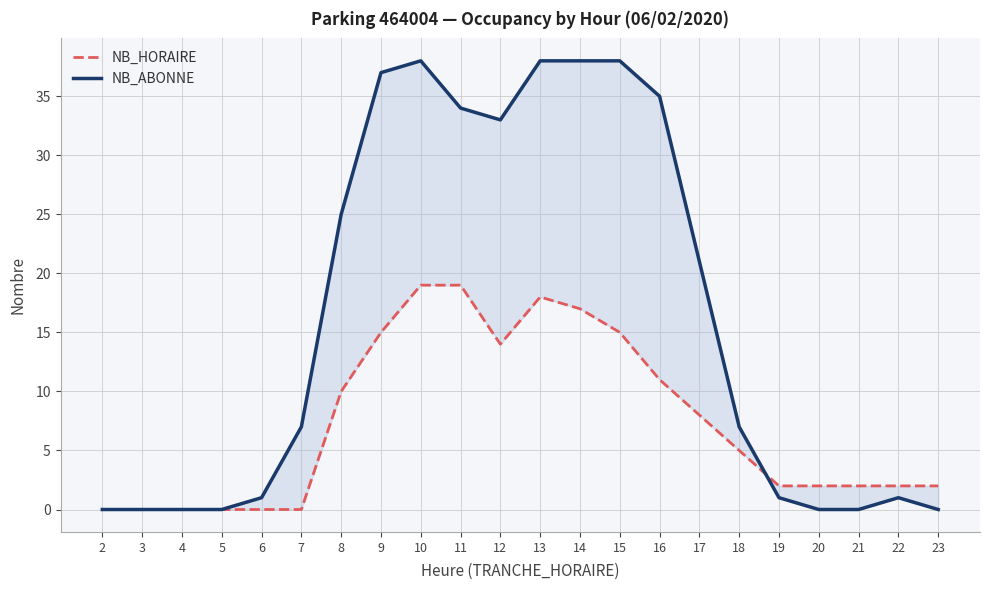

How many lines are shown in the chart?

2